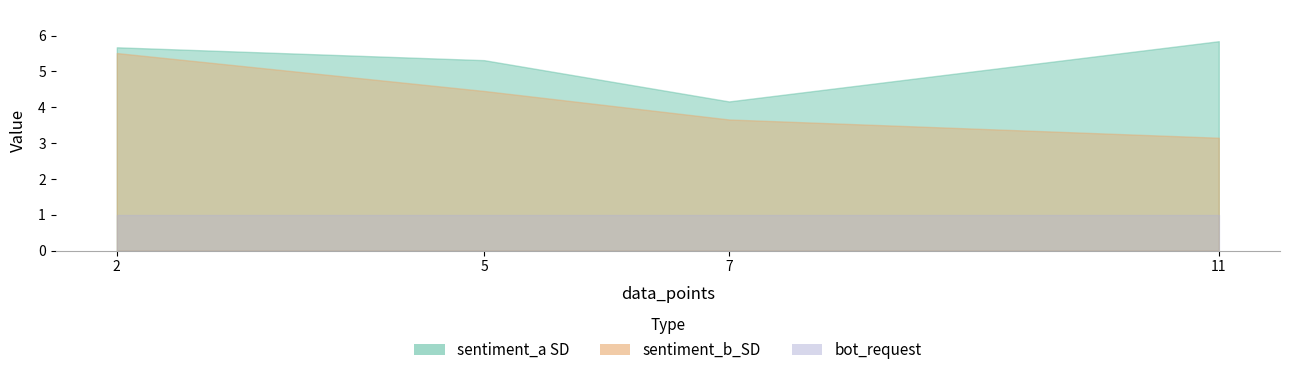

What is the difference between the highest and lowest values at 5?

0.9